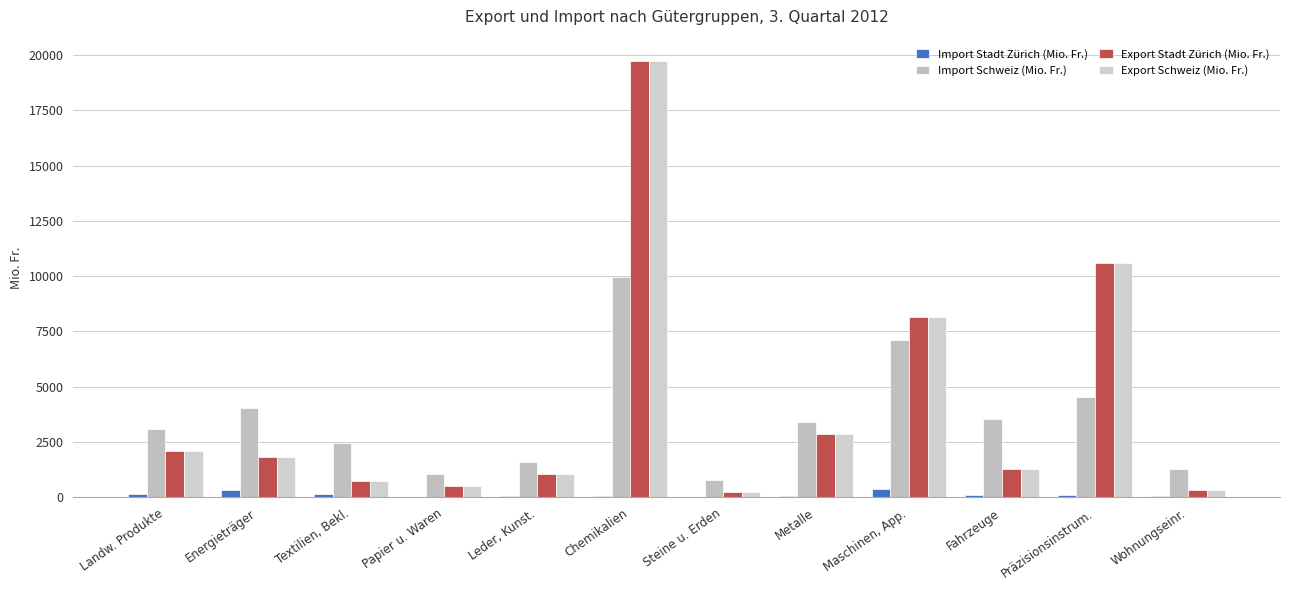

How many categories are shown in the chart?

12